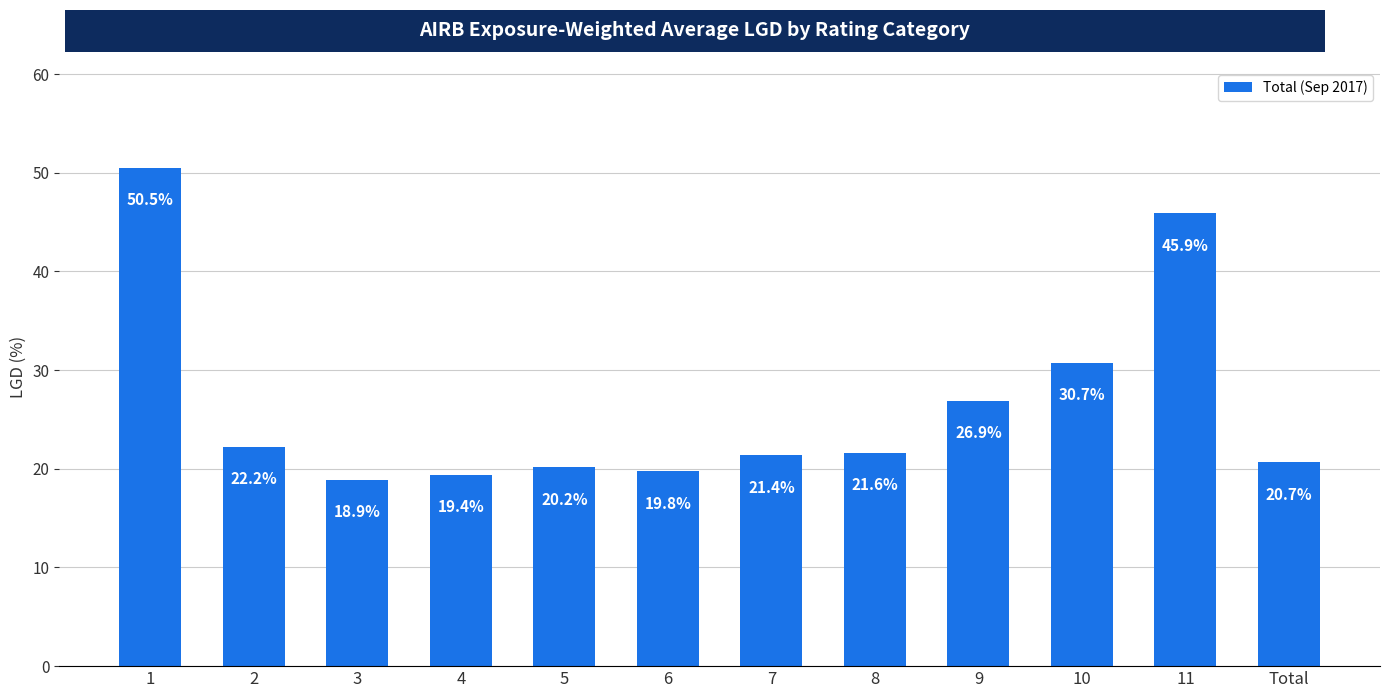

Rank the categories by value from highest to lowest.

1, 11, 10, 9, 2, 8, 7, Total, 5, 6, 4, 3